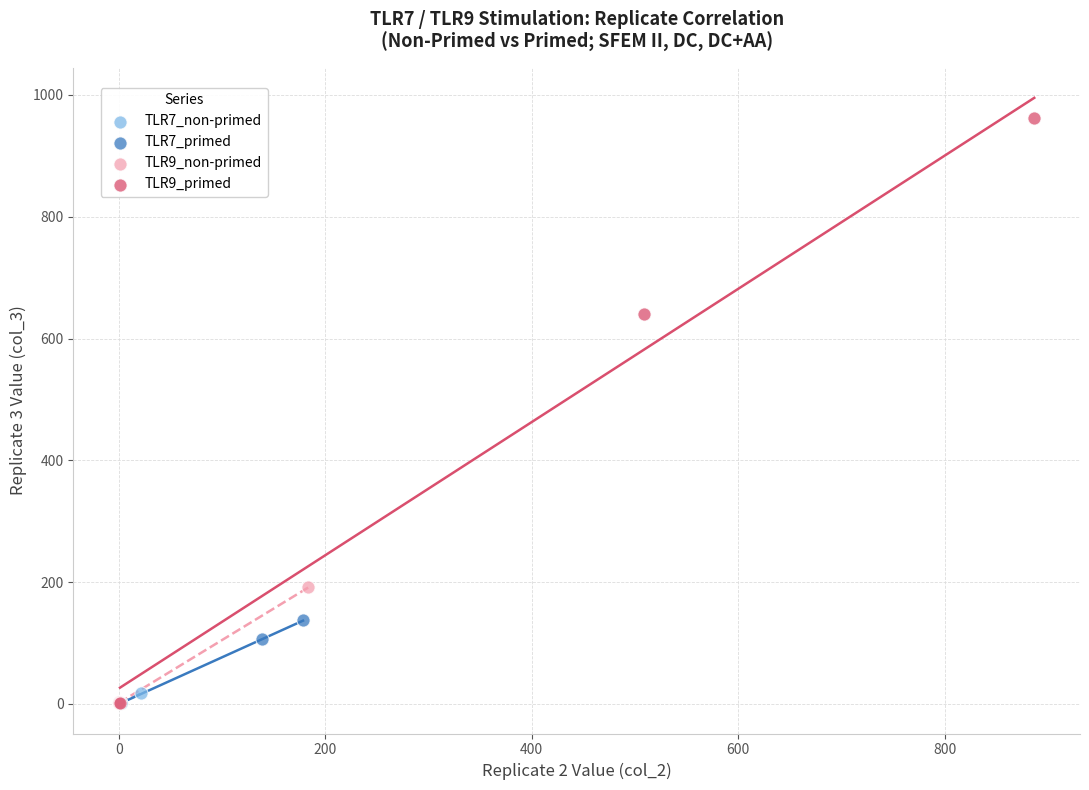

What are all the series names shown in the legend?

TLR7_non-primed, TLR7_primed, TLR9_non-primed, TLR9_primed